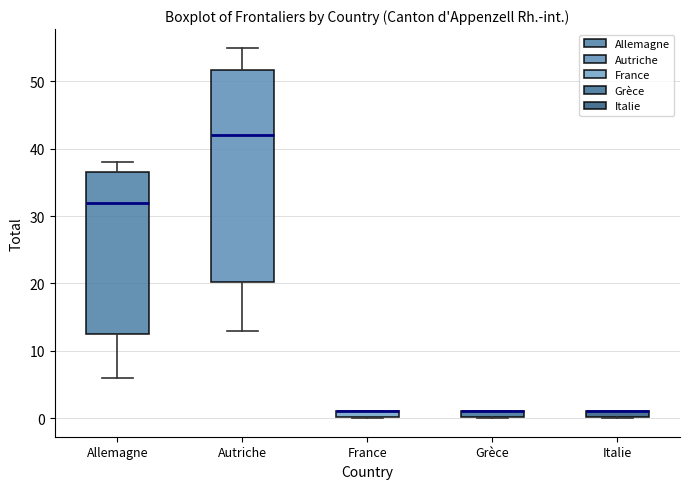

Where does the median line of the box for Allemagne sit on the y-axis? The values are not printed on the chart, so give them approximately, as read against the axis.

32